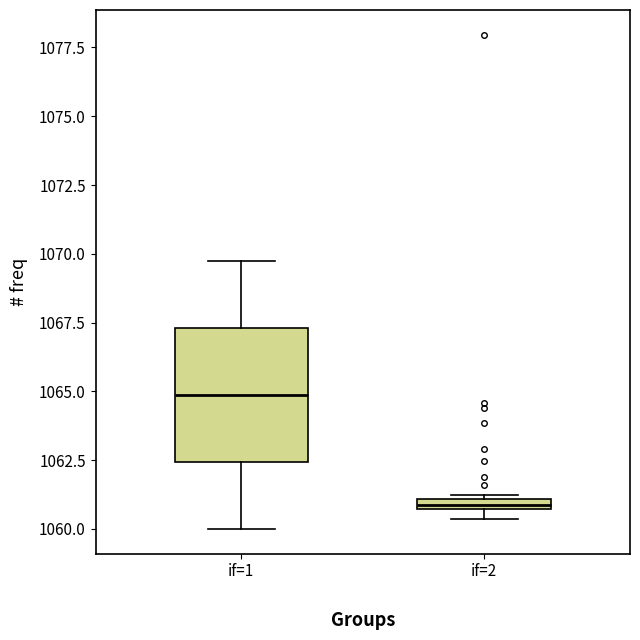

Which box is the tallest, from its lower edge to its upper edge?

if=1